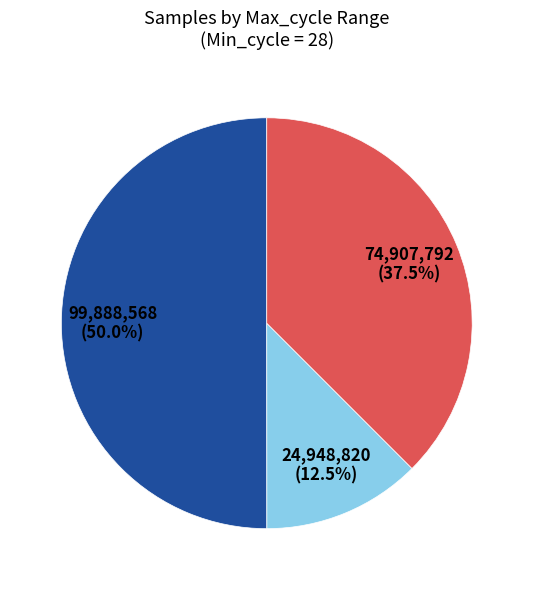

Count the number of slices in the pie.

3